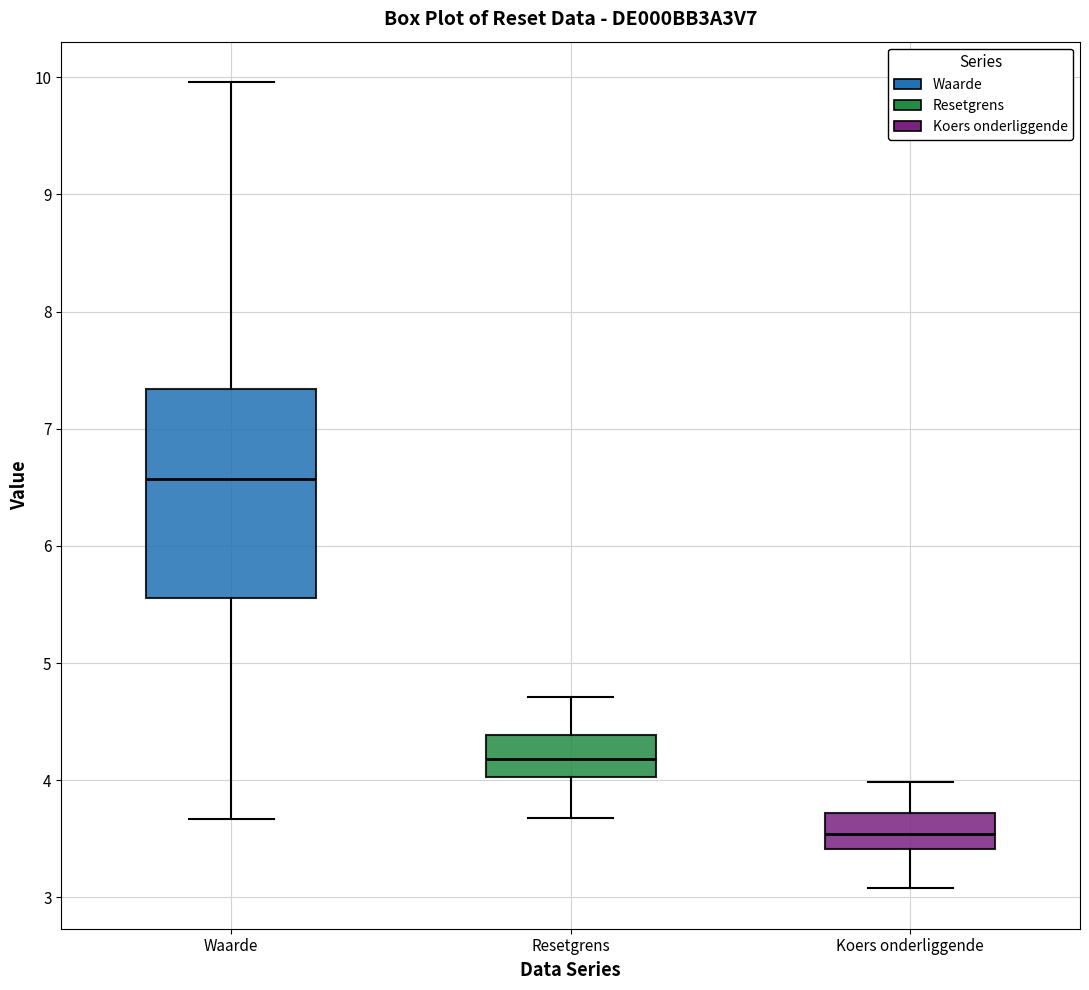

Reading left to right, transcribe this box plot: for each box, give where its median line is, the range the box spans, and where its two whiskers end, as read against the y-axis. The values are not printed on the chart, so give them approximately, as read against the axis.

Waarde: median 6.6, box 5.6 to 7.3, whiskers 3.7 to 10.0
Resetgrens: median 4.2, box 4.0 to 4.4, whiskers 3.7 to 4.7
Koers onderliggende: median 3.5, box 3.4 to 3.7, whiskers 3.1 to 4.0